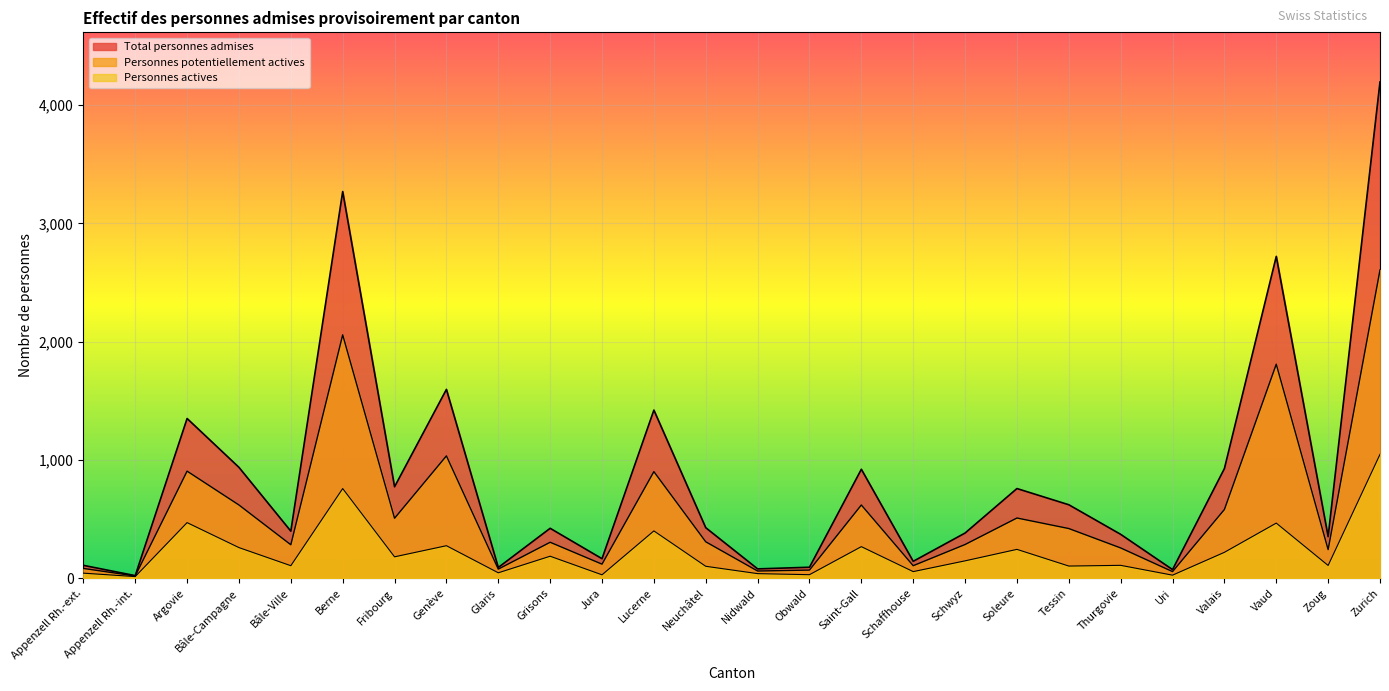

What is the label of the 10th point from the left?

Grisons